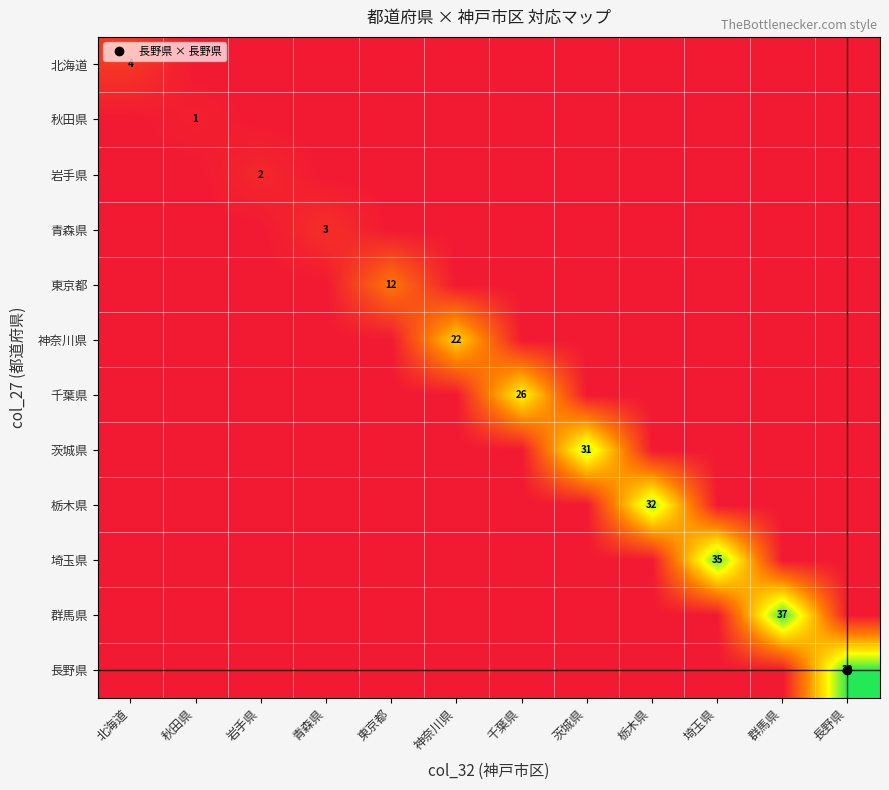

Is the value of 埼玉県 at 群馬県 greater than the value of 岩手県 at 長野県?

No